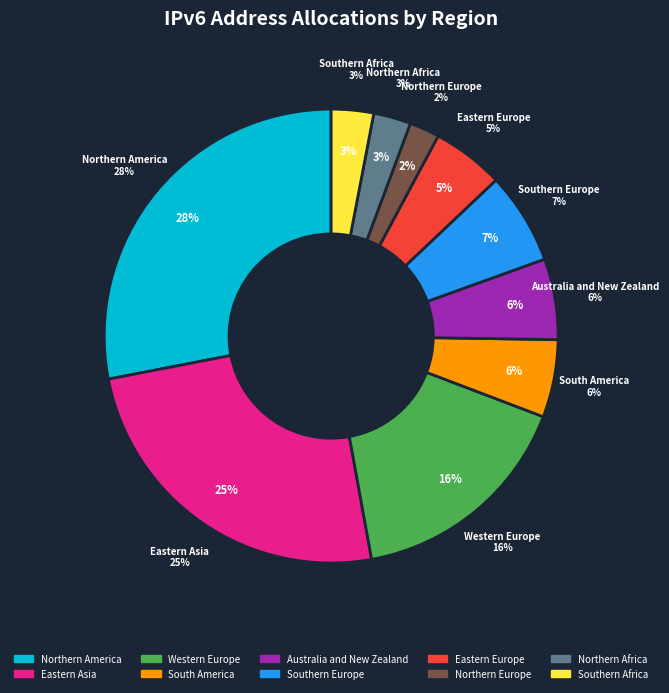

Does any single category account for the majority?

No